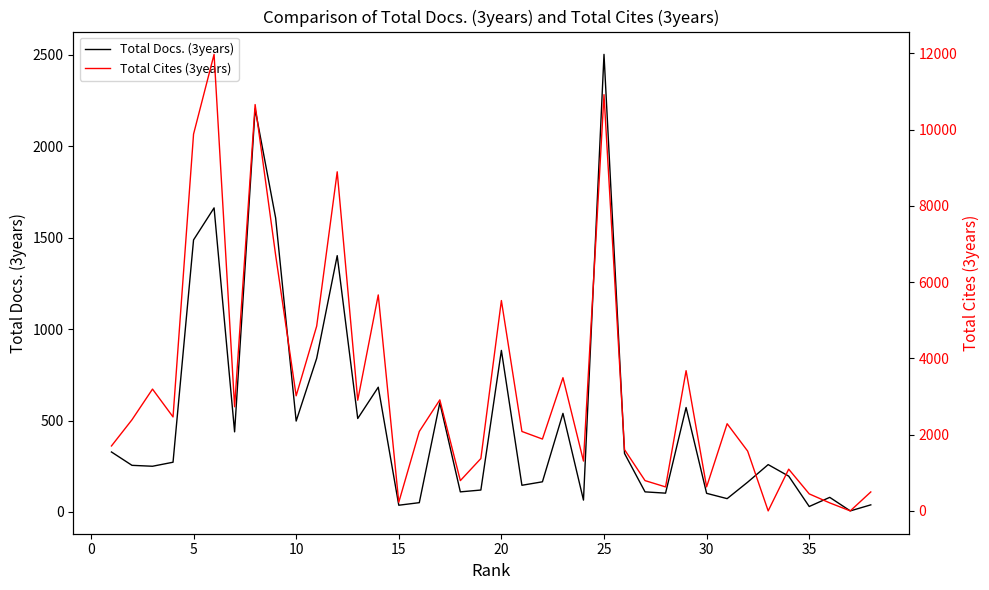

True or false: Total Cites (3years) and Total Docs. (3years) intersect in this chart.

True